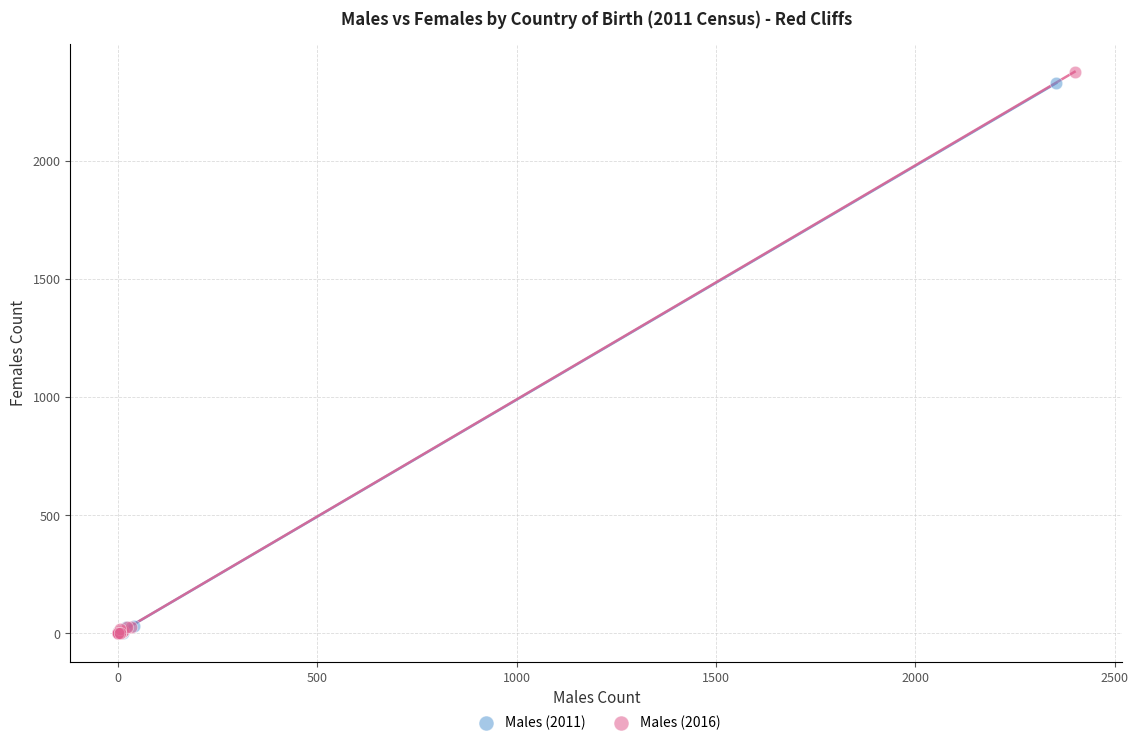

Which series has the largest Y range (max minus min)?

Males (2016)